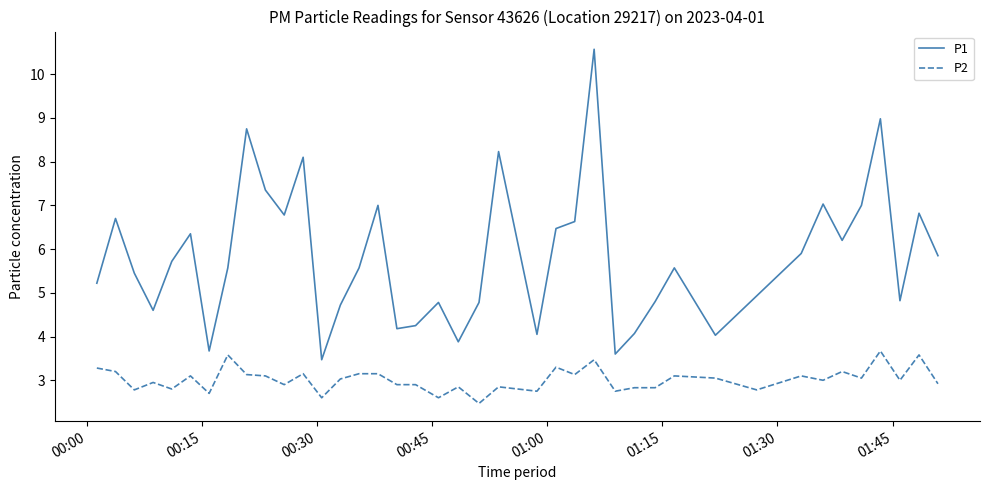

How many lines are shown in the chart?

2